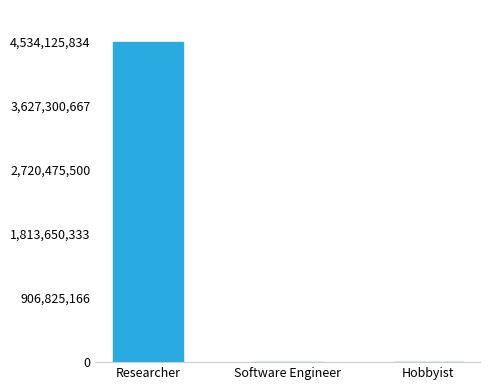

What is the greatest value displayed?

4534125834